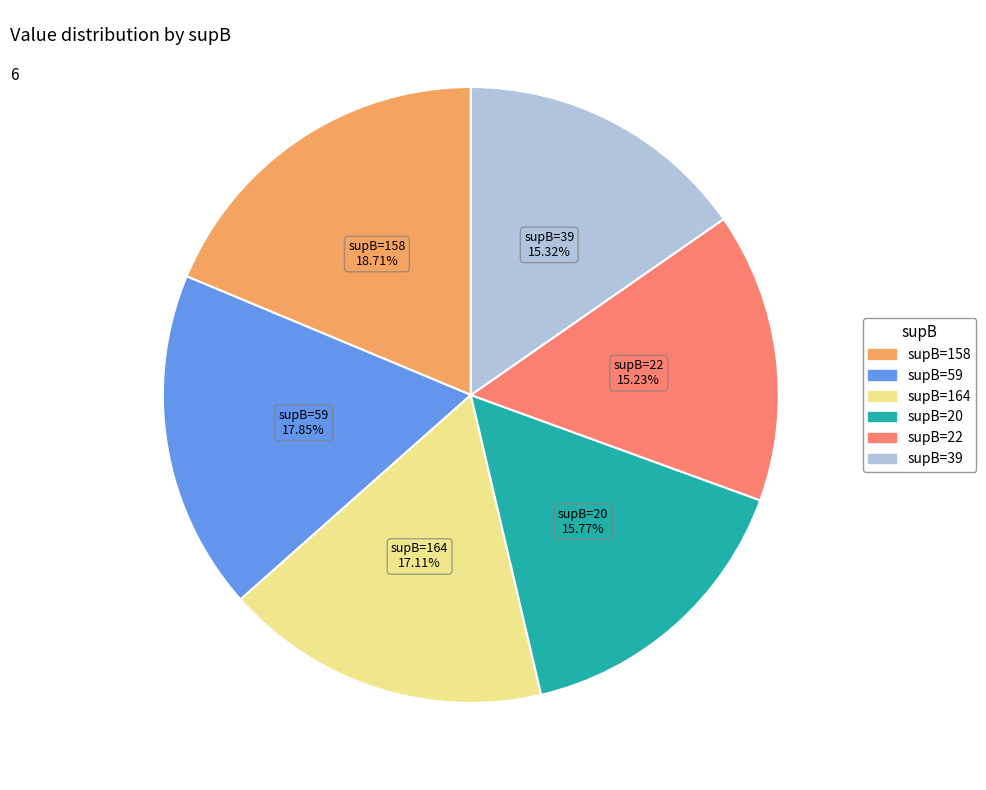

Is there any slice that represents more than half of the pie?

No